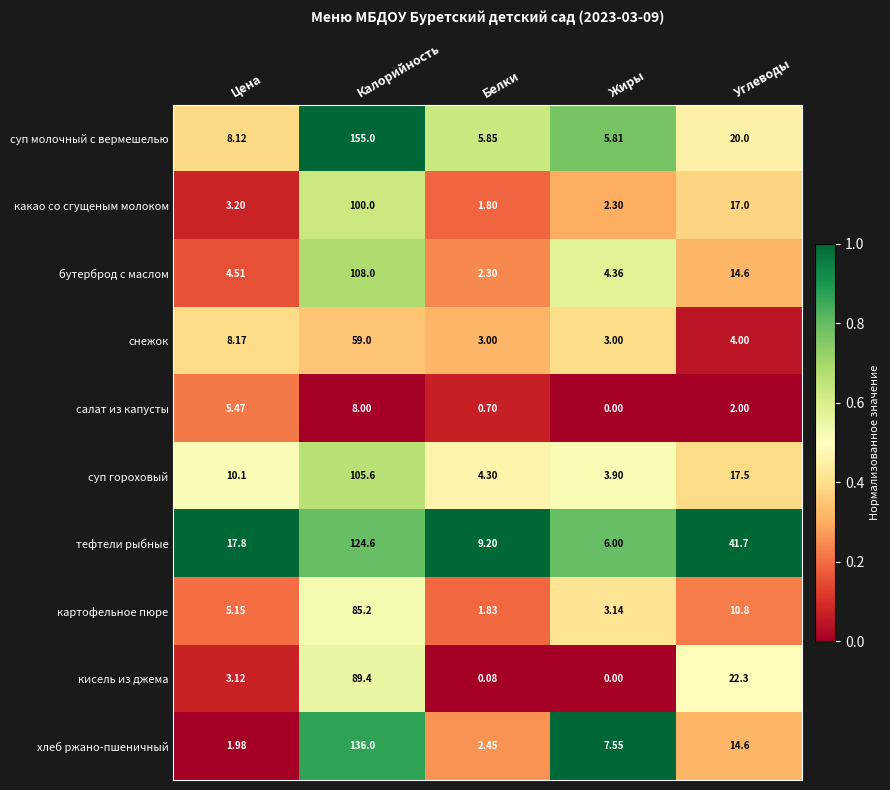

At which label does картофельное пюре reach its minimum?

Белки